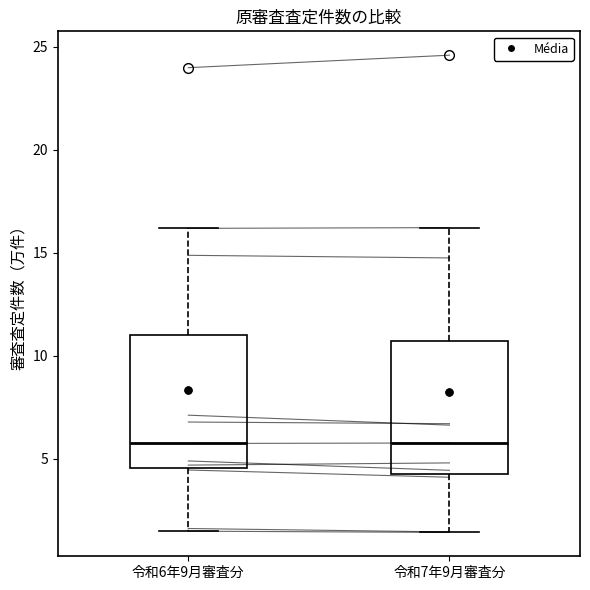

Where does the lower whisker of the box for 令和6年9月審査分 end on the y-axis? The values are not printed on the chart, so give them approximately, as read against the axis.

1.5